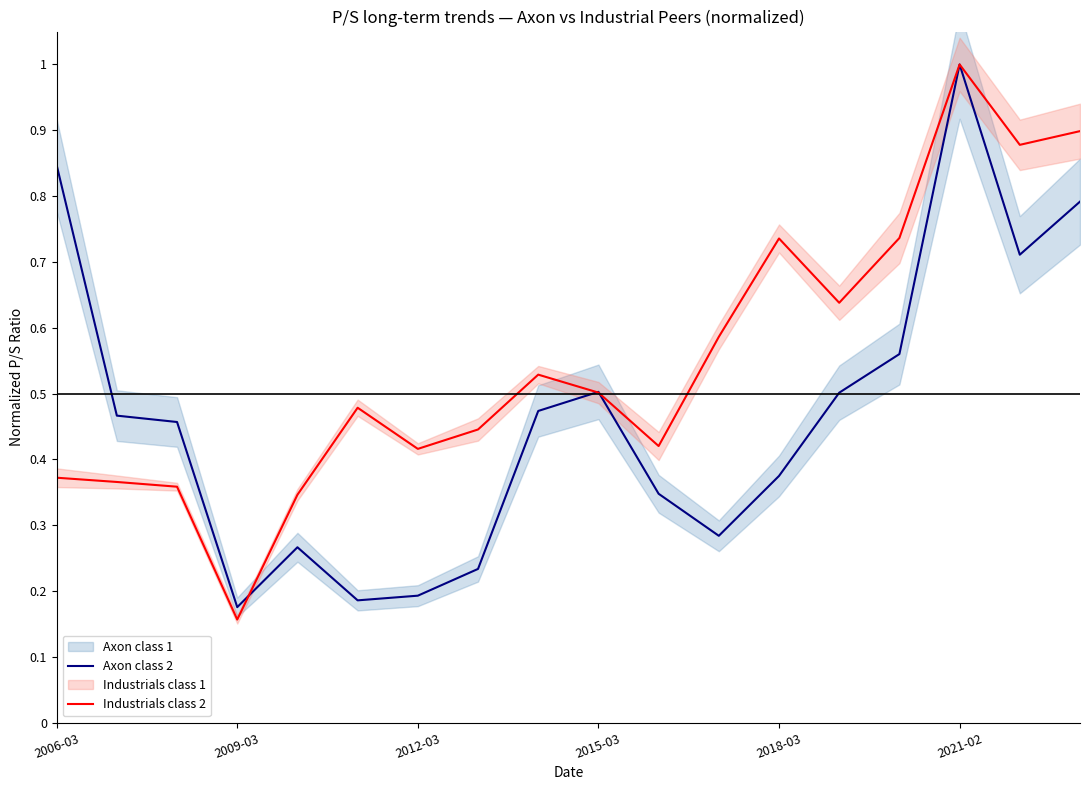

What is the maximum value for Industrials class 2?

1.0